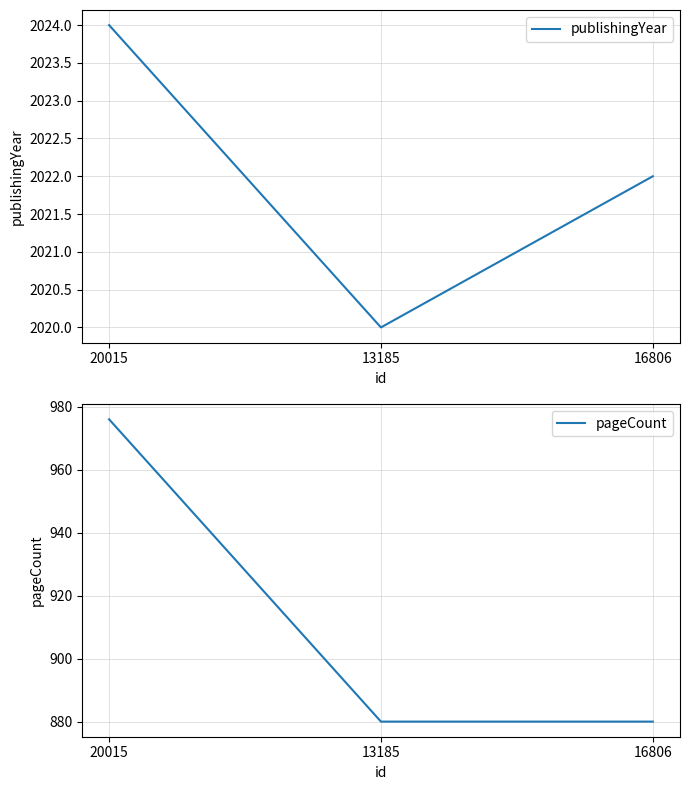

Is it true that publishingYear equals 2723 at 13185?

False